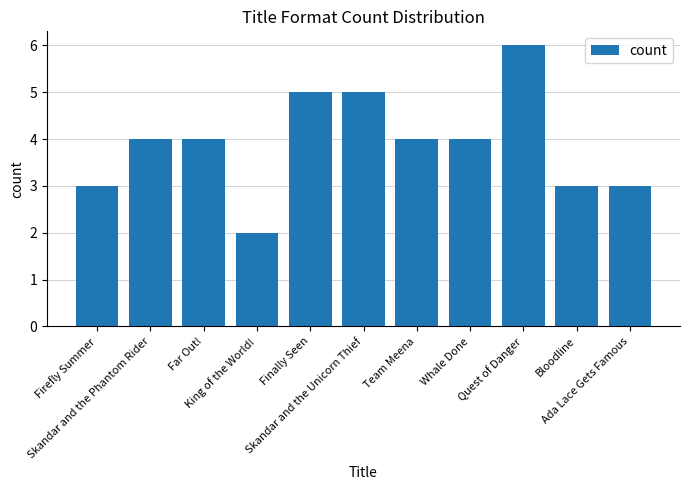

Reading right to left, what are all the values shown in this chart?

Ada Lace Gets Famous=3	Bloodline=3	Quest of Danger=6	Whale Done=4	Team Meena=4	Skandar and the Unicorn Thief=5	Finally Seen=5	King of the World!=2	Far Out!=4	Skandar and the Phantom Rider=4	Firefly Summer=3